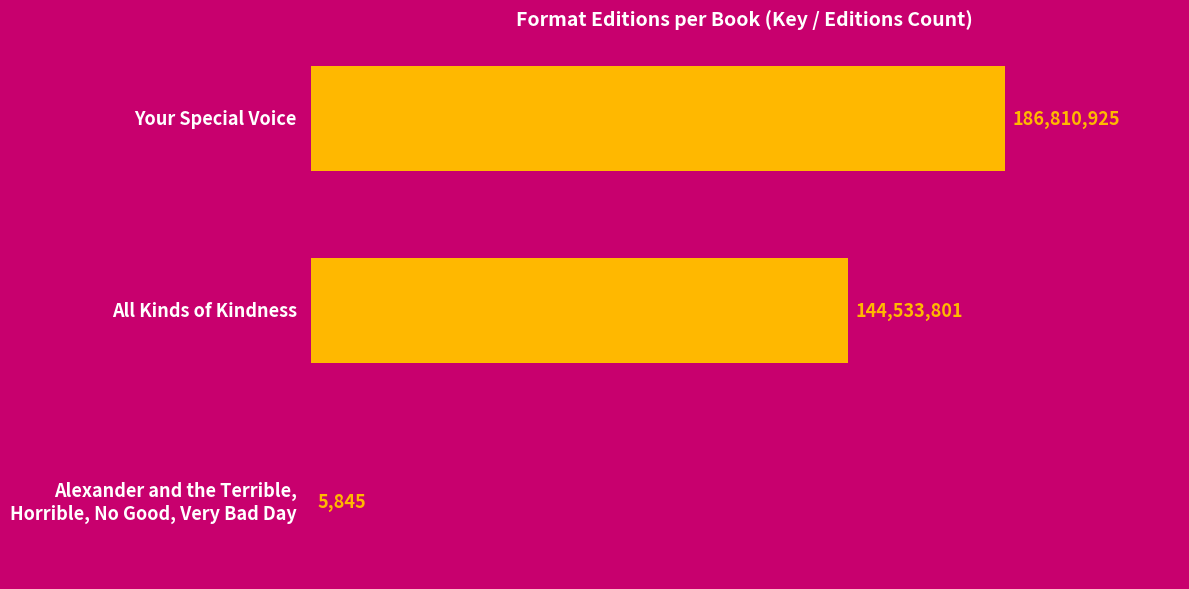

How many bars are there in total?

3